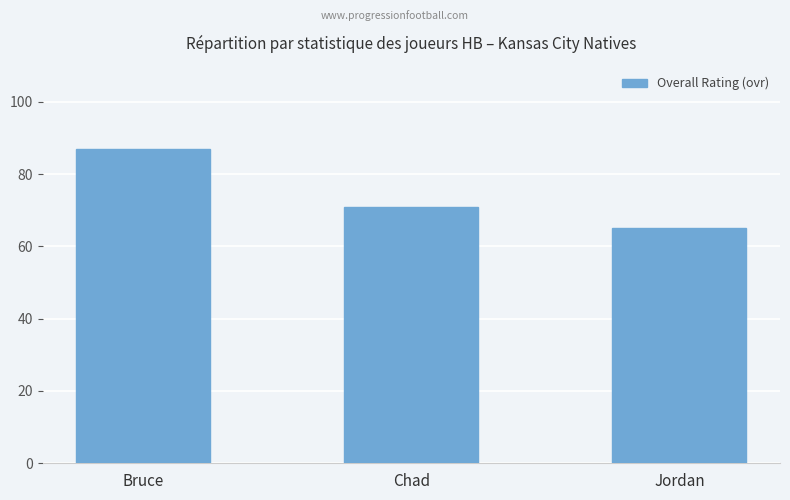

Where is the data nearest to the value 76?

Chad